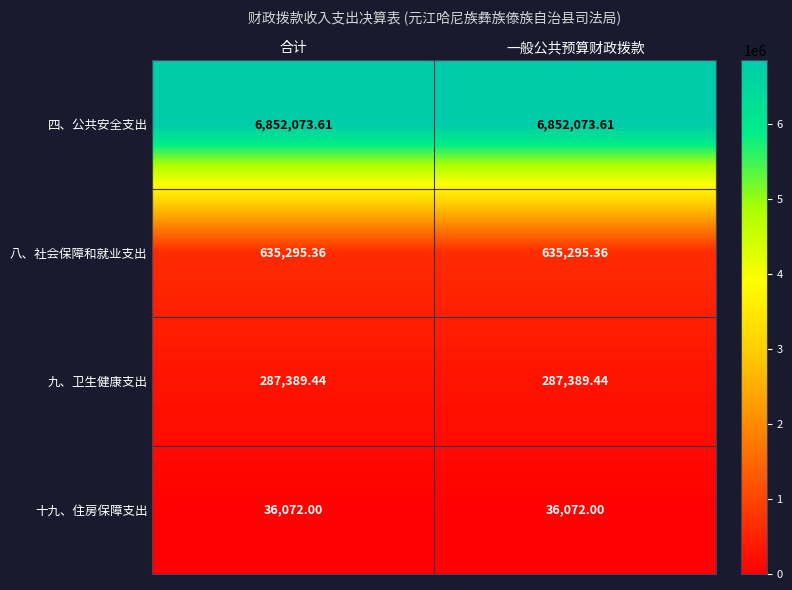

Rank the series at 合计 from highest to lowest value.

四、公共安全支出, 八、社会保障和就业支出, 九、卫生健康支出, 十九、住房保障支出